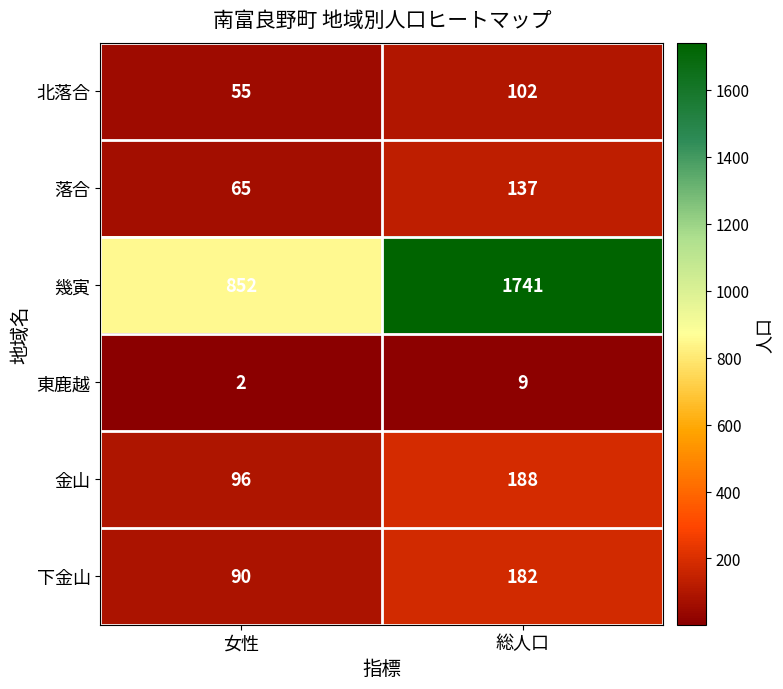

Which category has the highest value across all series?

総人口